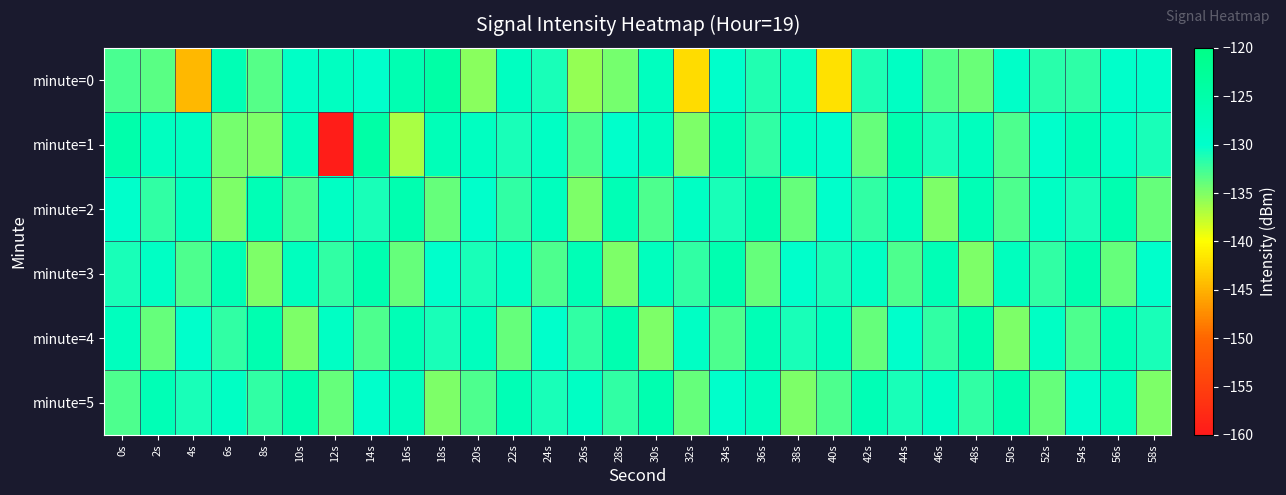

How many series are shown in this chart?

6